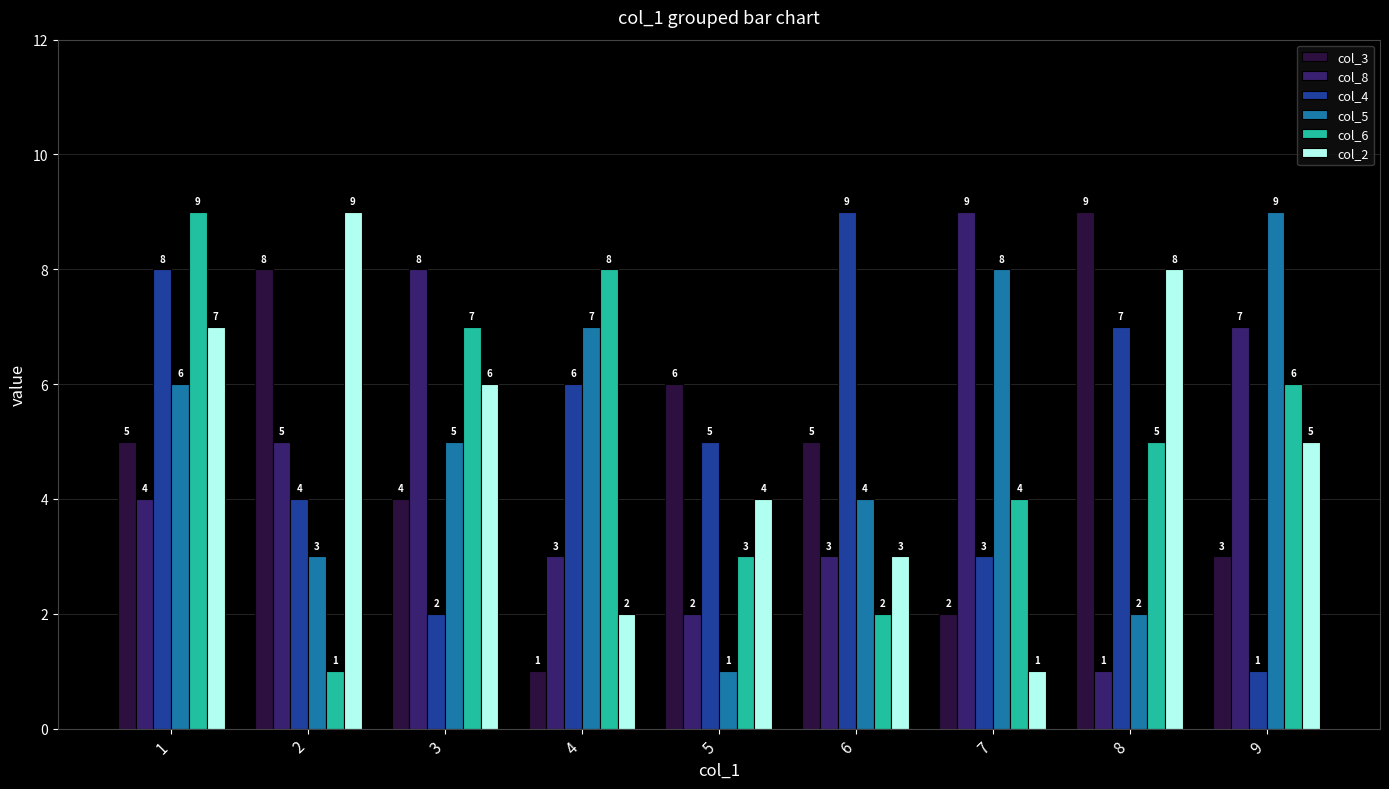

At how many categories does at least one series exceed 4?

9